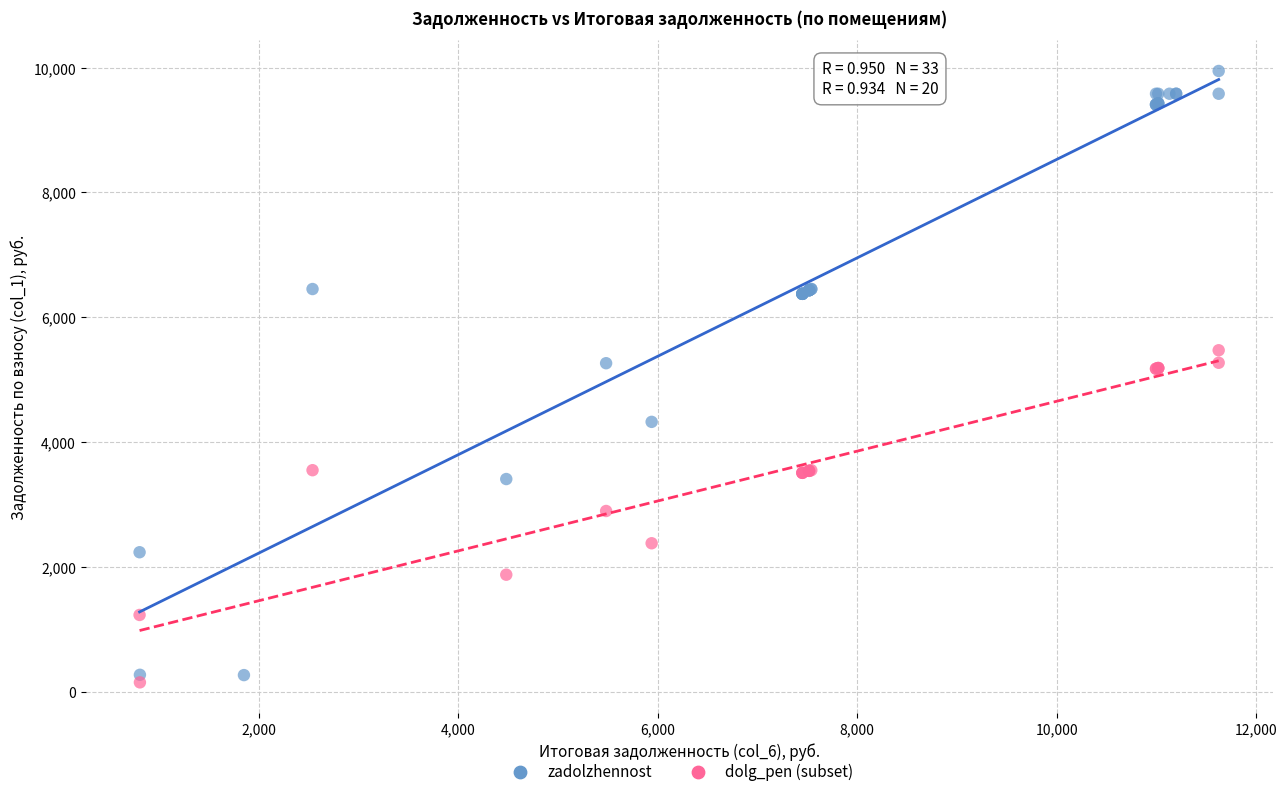

Which series reaches the maximum Y coordinate?

zadolzhennost